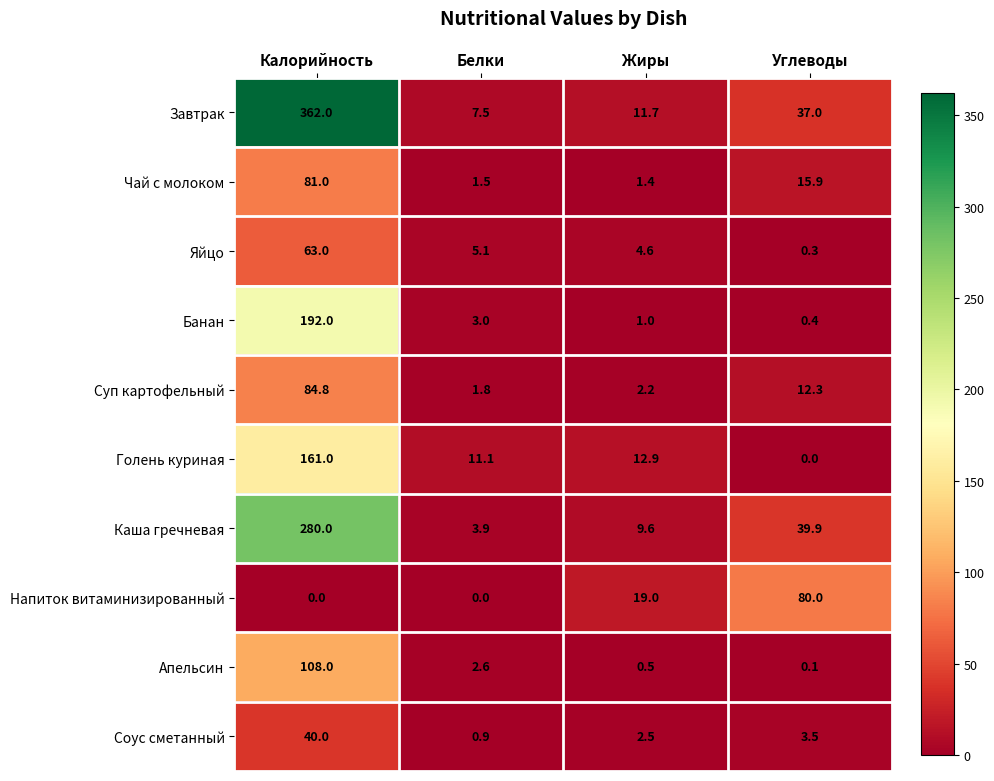

What is the difference between the maximum and minimum values in the Апельсин series?

107.9